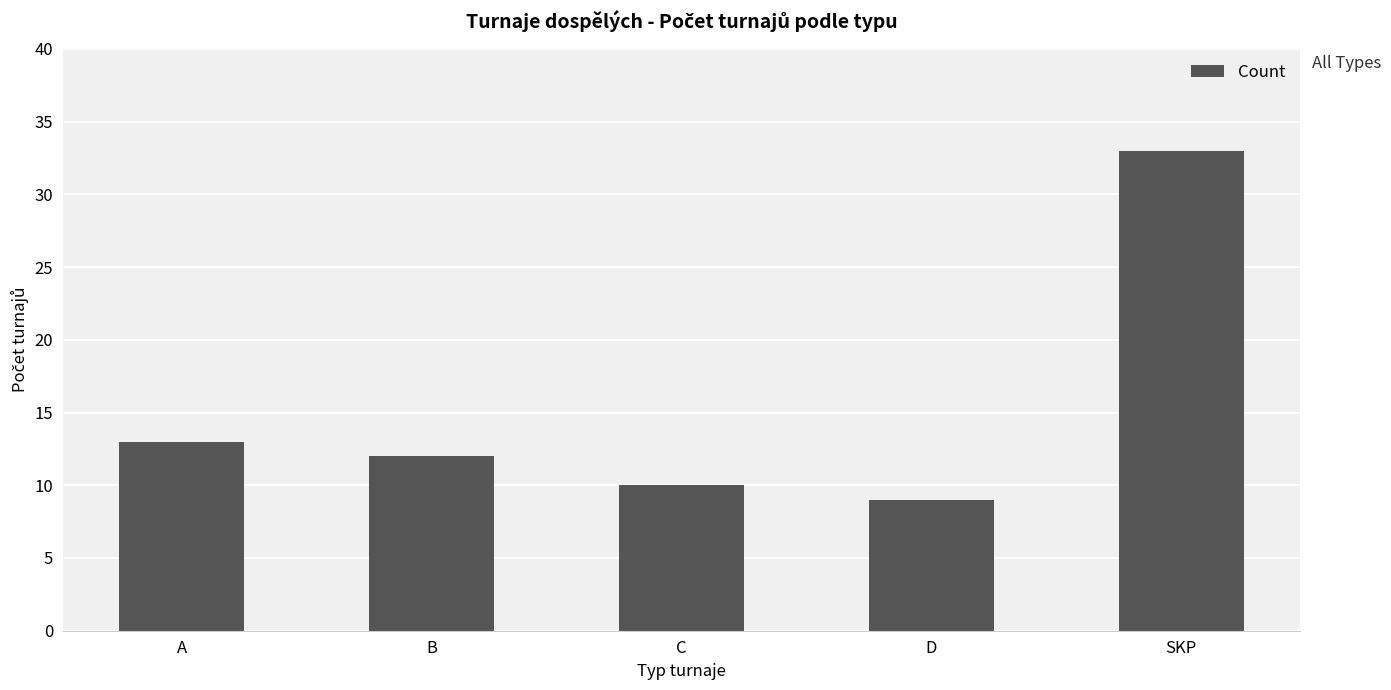

The value at SKP is 33. True or false?

True